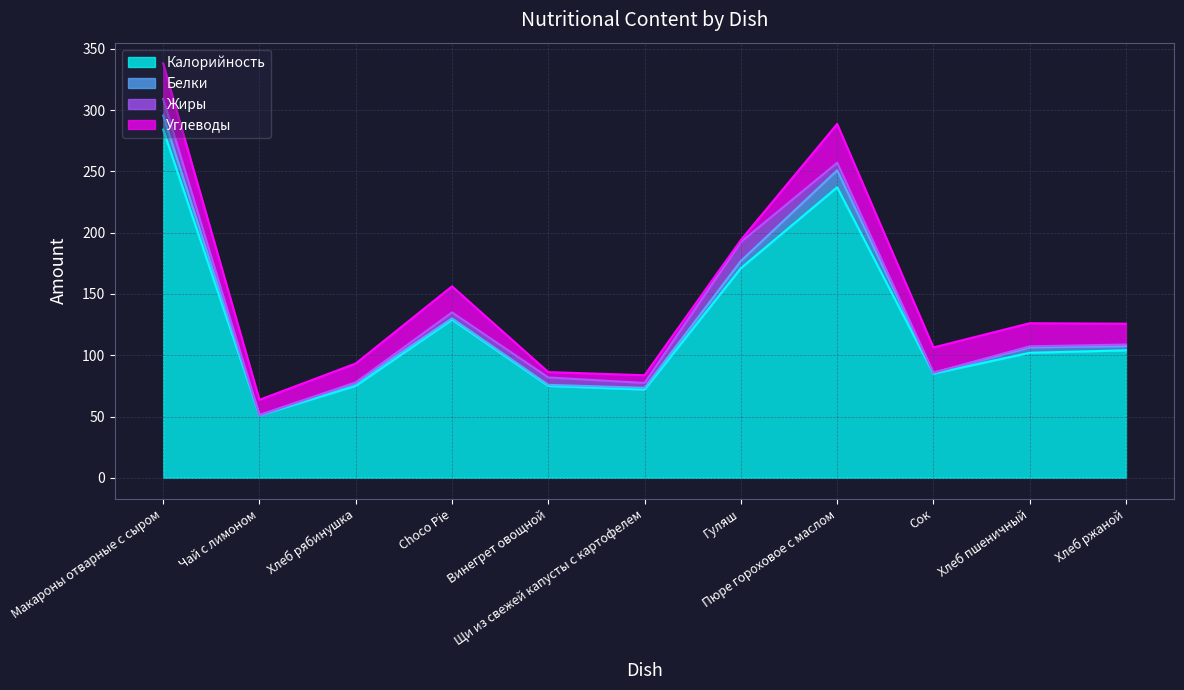

Reading left to right, what are all the values shown in this chart?

Калорийность: Макароны отварные с сыром=284.0	Чай с лимоном=51.0	Хлеб рябинушка=75.0	Choco Pie=129.0	Винегрет овощной=75.0	Щи из свежей капусты с картофелем=72.0	Гуляш=171.0	Пюре гороховое с маслом=237.0	Сок=85.0	Хлеб пшеничный=102.0	Хлеб ржаной=104.0
Белки: Макароны отварные с сыром=11.5	Чай с лимоном=0.1	Хлеб рябинушка=2.3	Choco Pie=1.1	Винегрет овощной=0.8	Щи из свежей капусты с картофелем=1.4	Гуляш=5.8	Пюре гороховое с маслом=13.8	Сок=0.8	Хлеб пшеничный=4.5	Хлеб ржаной=3.4
Жиры: Макароны отварные с сыром=13.5	Чай с лимоном=0.0	Хлеб рябинушка=0.6	Choco Pie=4.8	Винегрет овощной=6.0	Щи из свежей капусты с картофелем=4.0	Гуляш=15.5	Пюре гороховое с маслом=6.2	Сок=0.0	Хлеб пшеничный=0.8	Хлеб ржаной=1.3
Углеводы: Макароны отварные с сыром=29.0	Чай с лимоном=12.5	Хлеб рябинушка=15.4	Choco Pie=21.3	Винегрет овощной=4.4	Щи из свежей капусты с картофелем=6.3	Гуляш=1.6	Пюре гороховое с маслом=31.6	Сок=20.6	Хлеб пшеничный=18.8	Хлеб ржаной=17.0